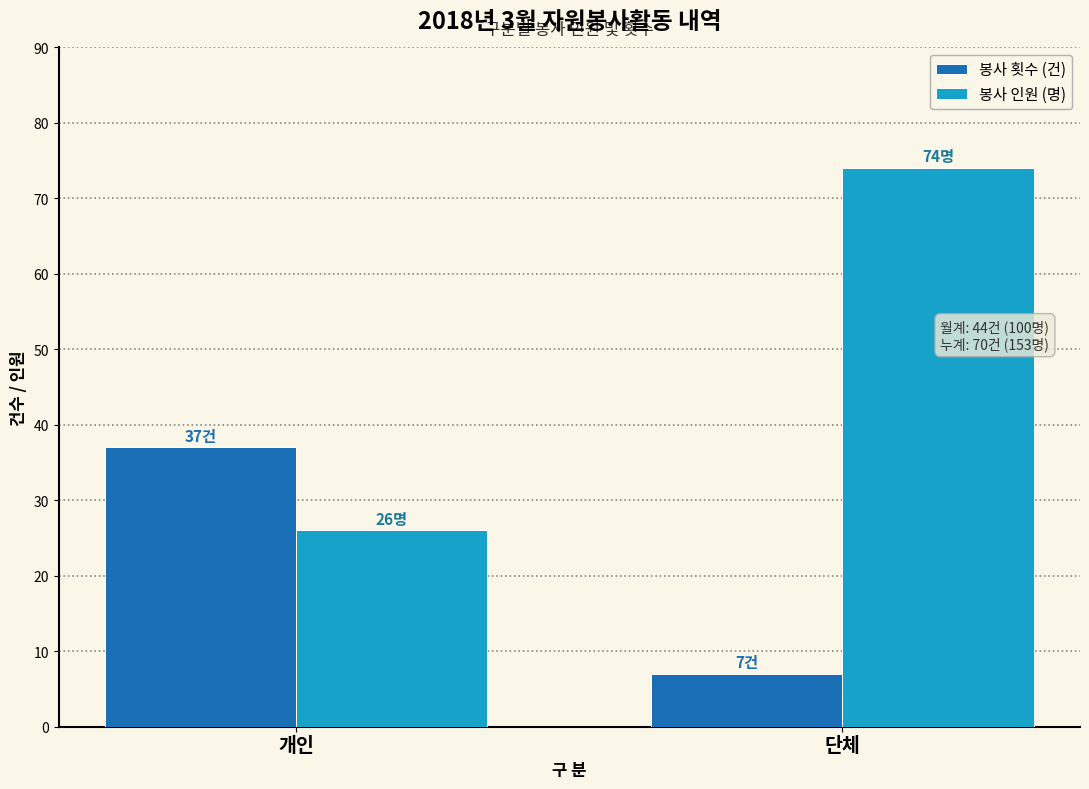

The 봉사 횟수 (건) series shows 4 at 단체. True or false?

False